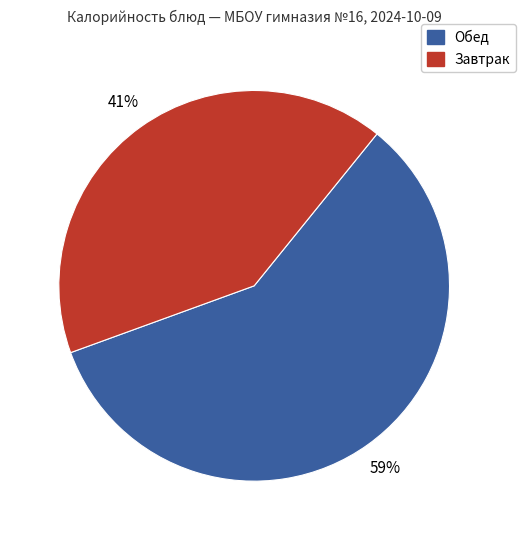

To the nearest percent, what is the average slice percentage?

50%